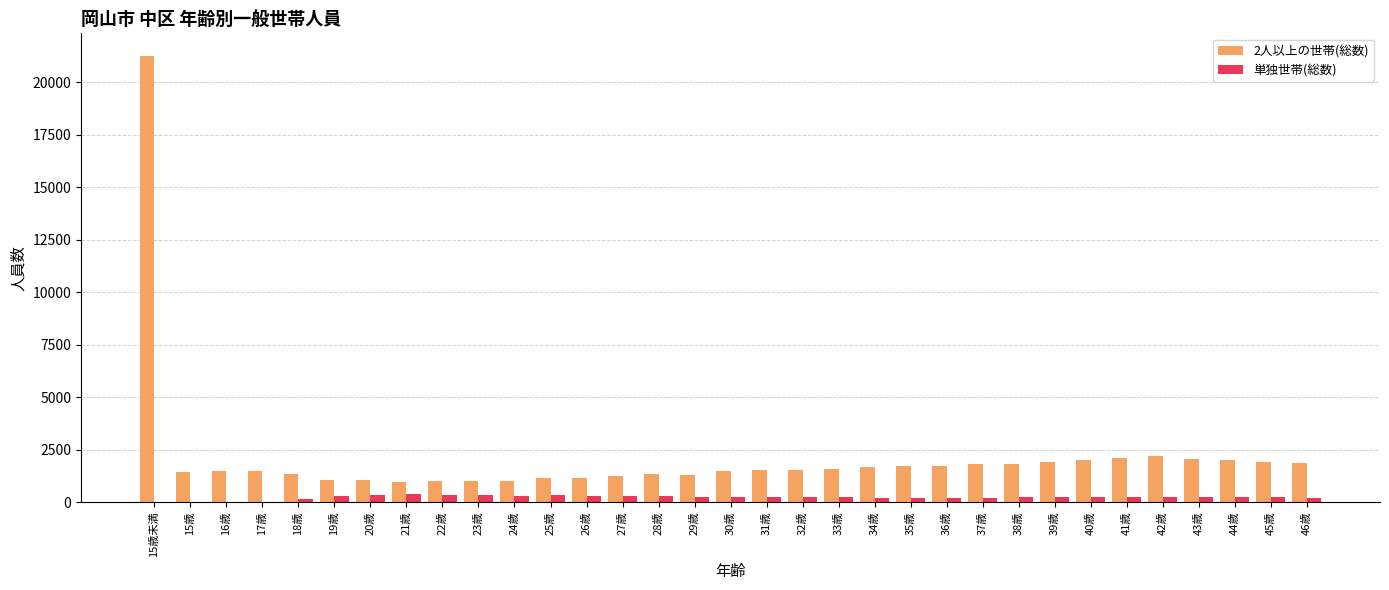

The value of 2人以上の世帯(総数) at 25歳 is 1163. True or false?

True